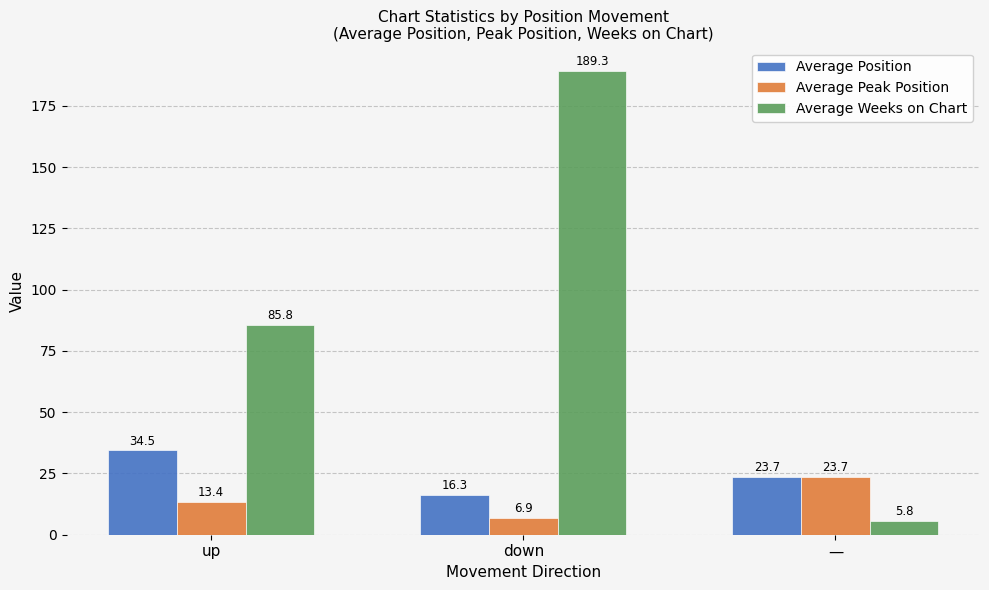

At which category does the chart reach its peak across all series?

down